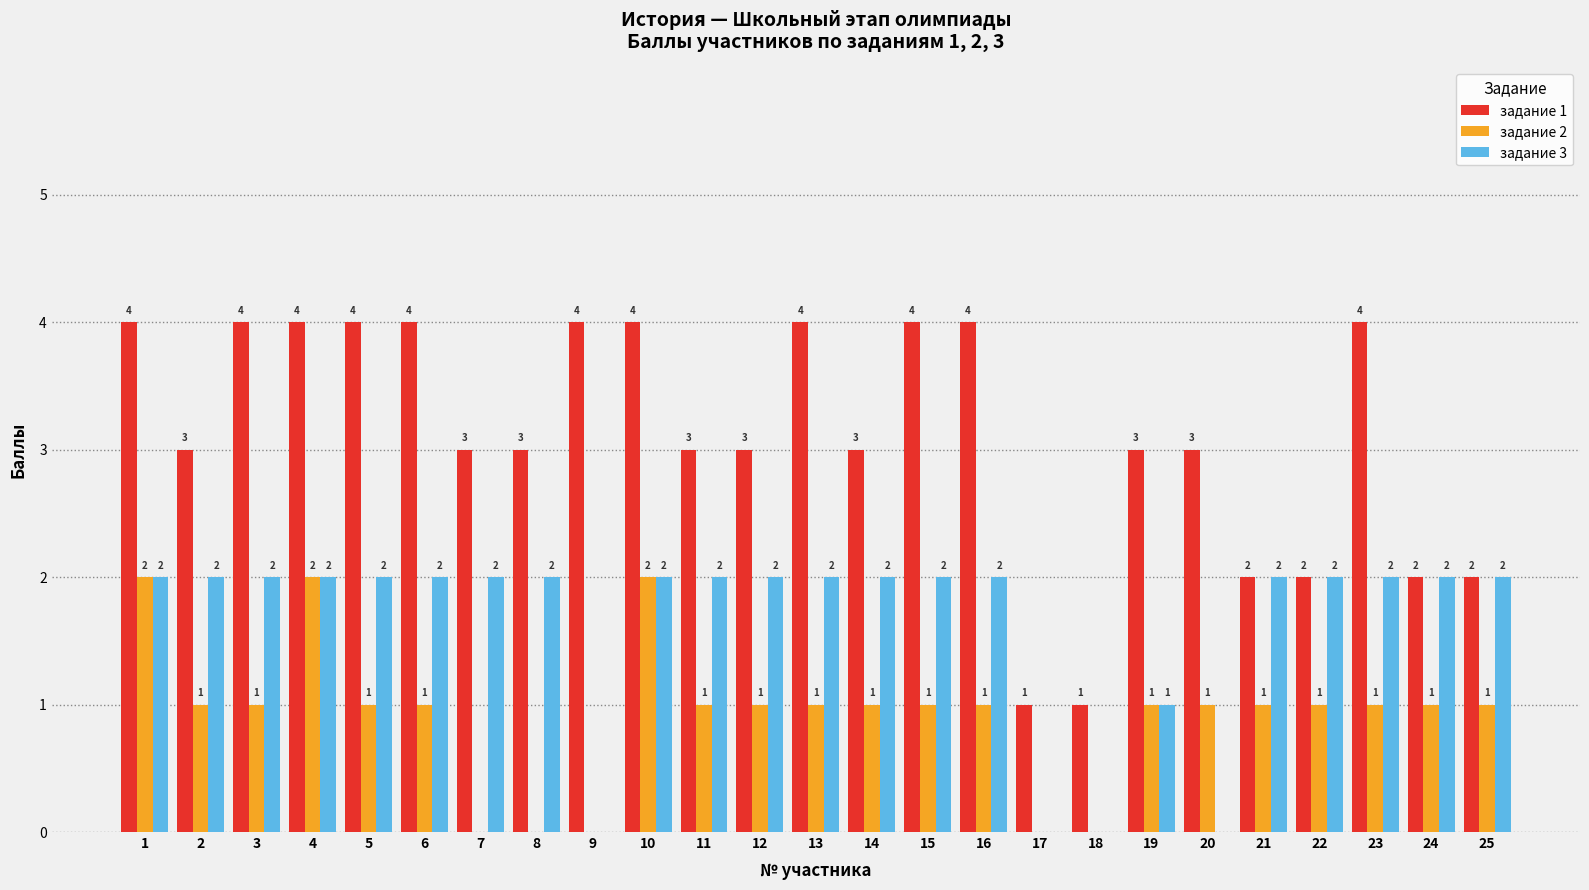

The задание 2 series shows 1 at 22. True or false?

False